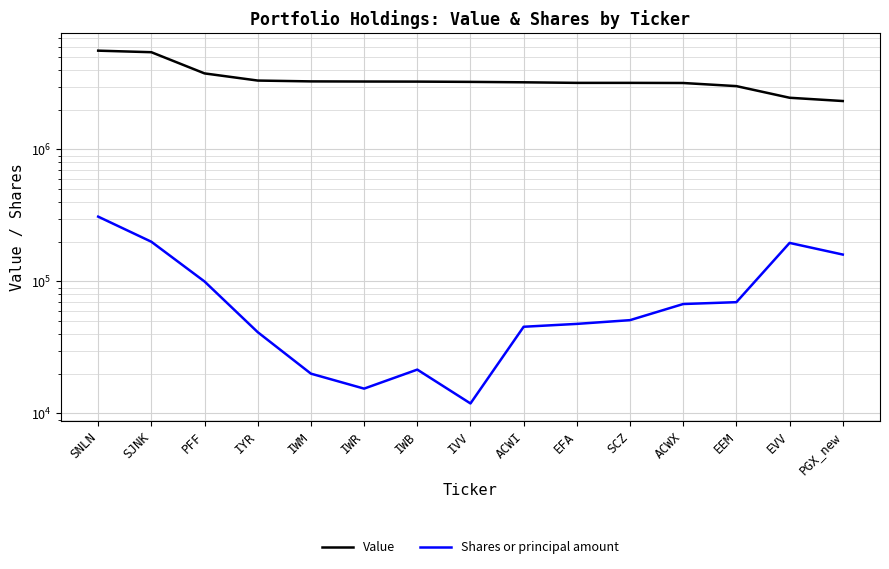

Which series changed the most between SNLN and EEM?

Value